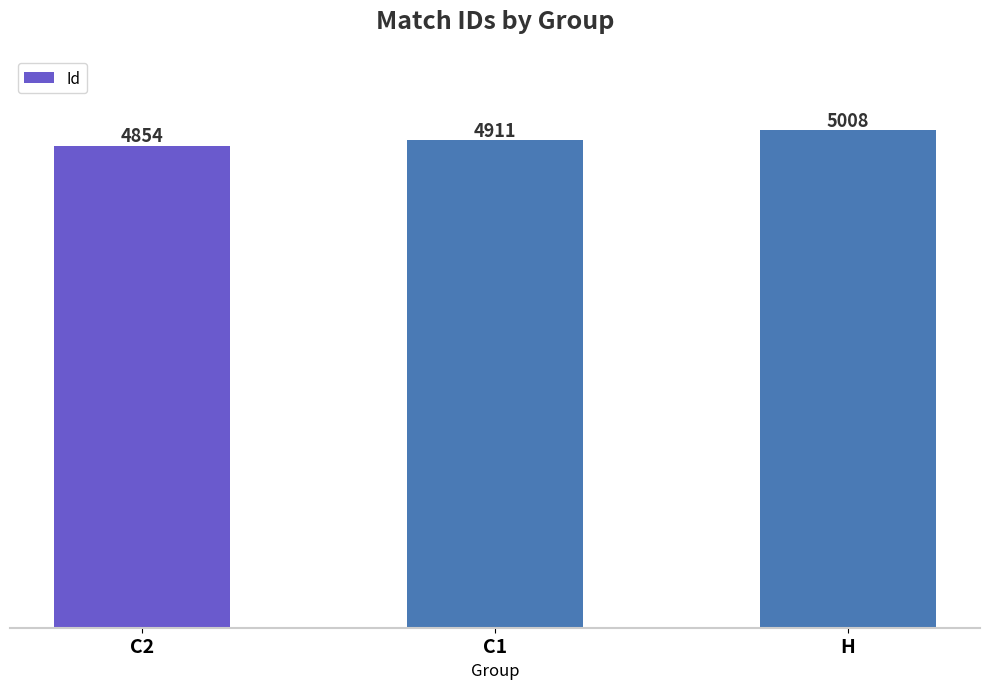

What is the label of the 2nd bar from the right?

C1